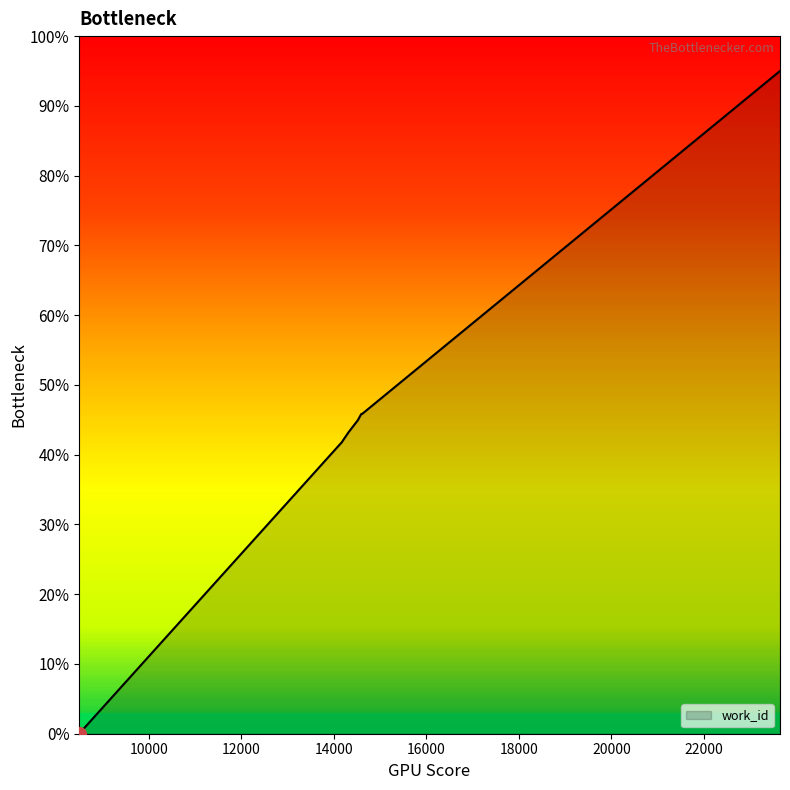

What is the greatest value displayed?

95.0